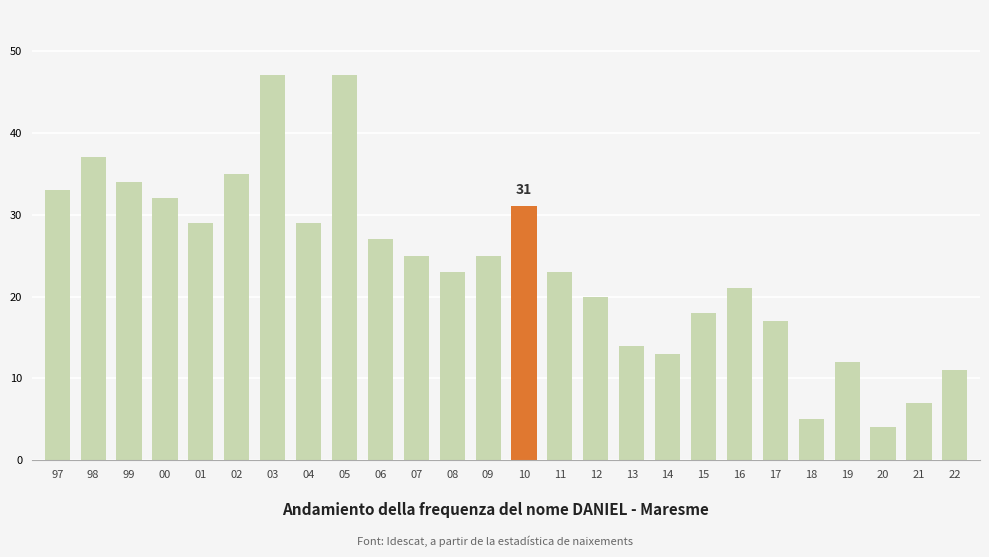

What is the label of the 4th bar from the left?

00